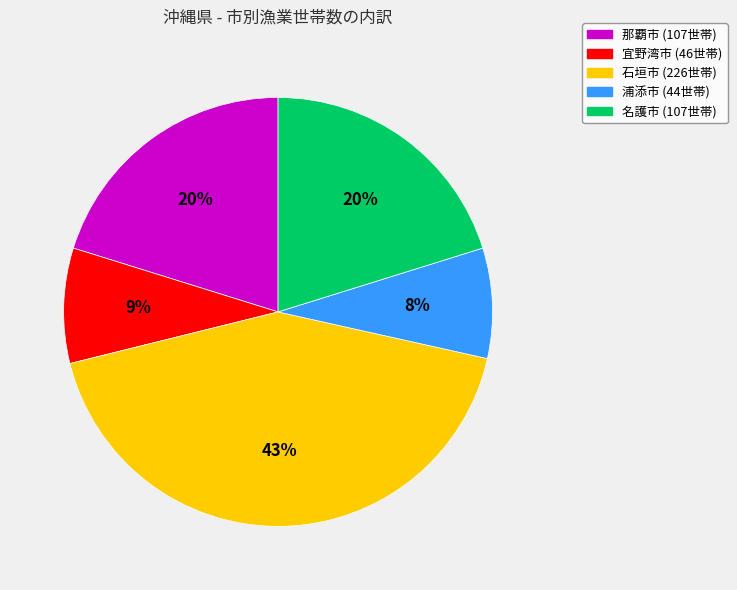

Does any single category account for the majority?

No